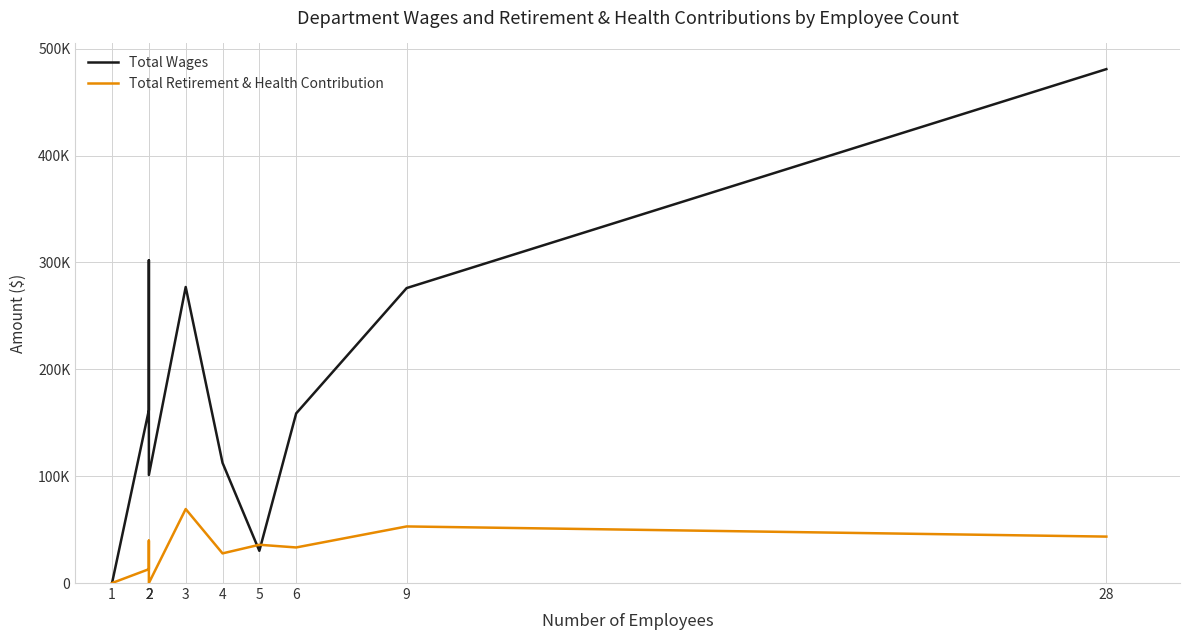

How many data points in Total Retirement & Health Contribution are above 35809?

4